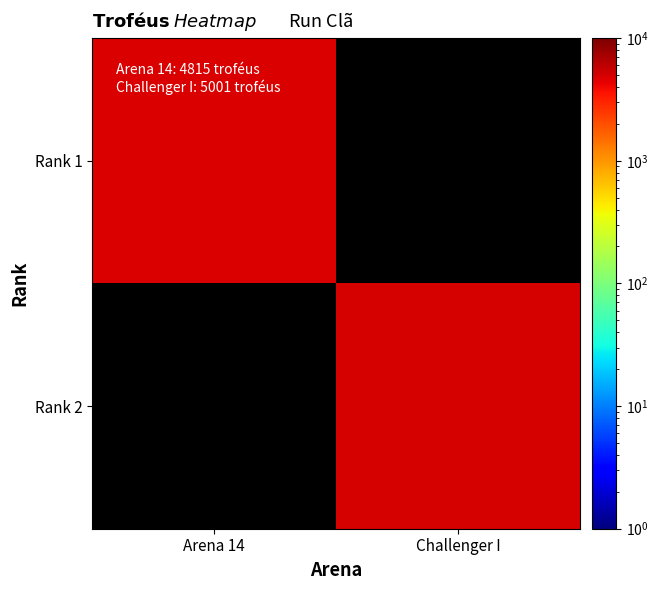

At how many categories does at least one series exceed 4857?

1